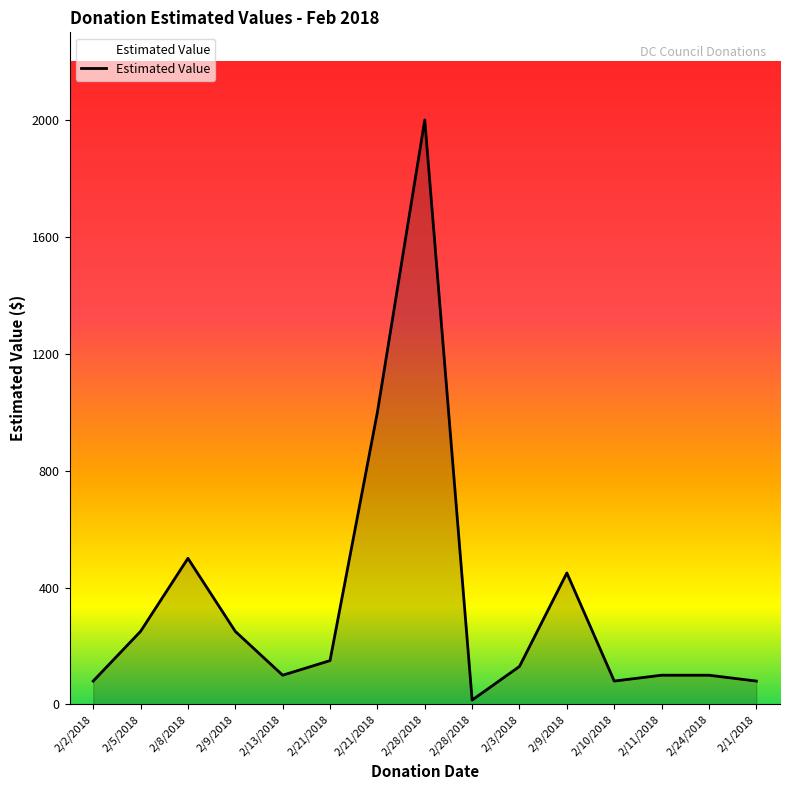

Rank the categories by value from lowest to highest.

2/28/2018, 2/2/2018, 2/10/2018, 2/1/2018, 2/13/2018, 2/11/2018, 2/24/2018, 2/3/2018, 2/21/2018, 2/5/2018, 2/9/2018, 2/9/2018, 2/8/2018, 2/21/2018, 2/28/2018